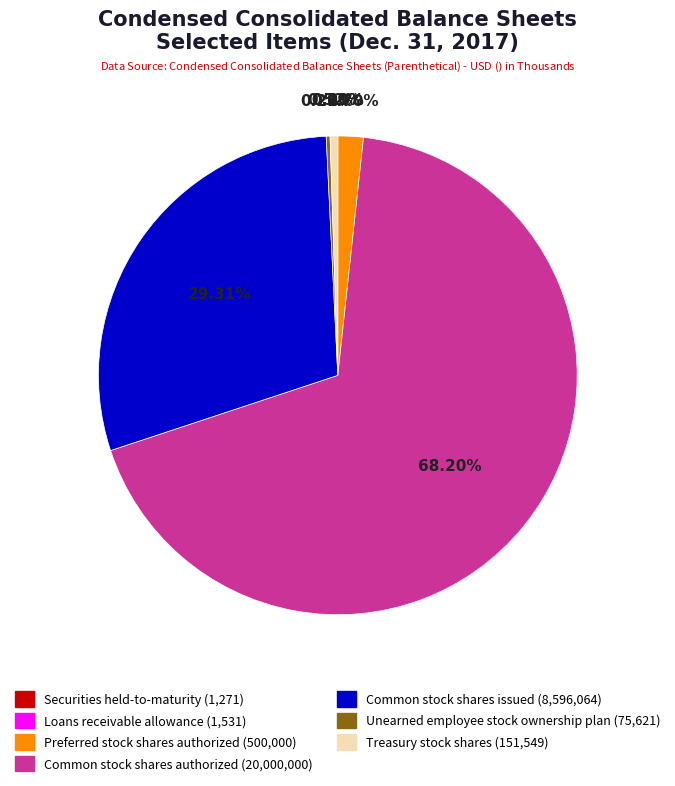

Which category has the biggest portion of the pie?

Common stock shares authorized